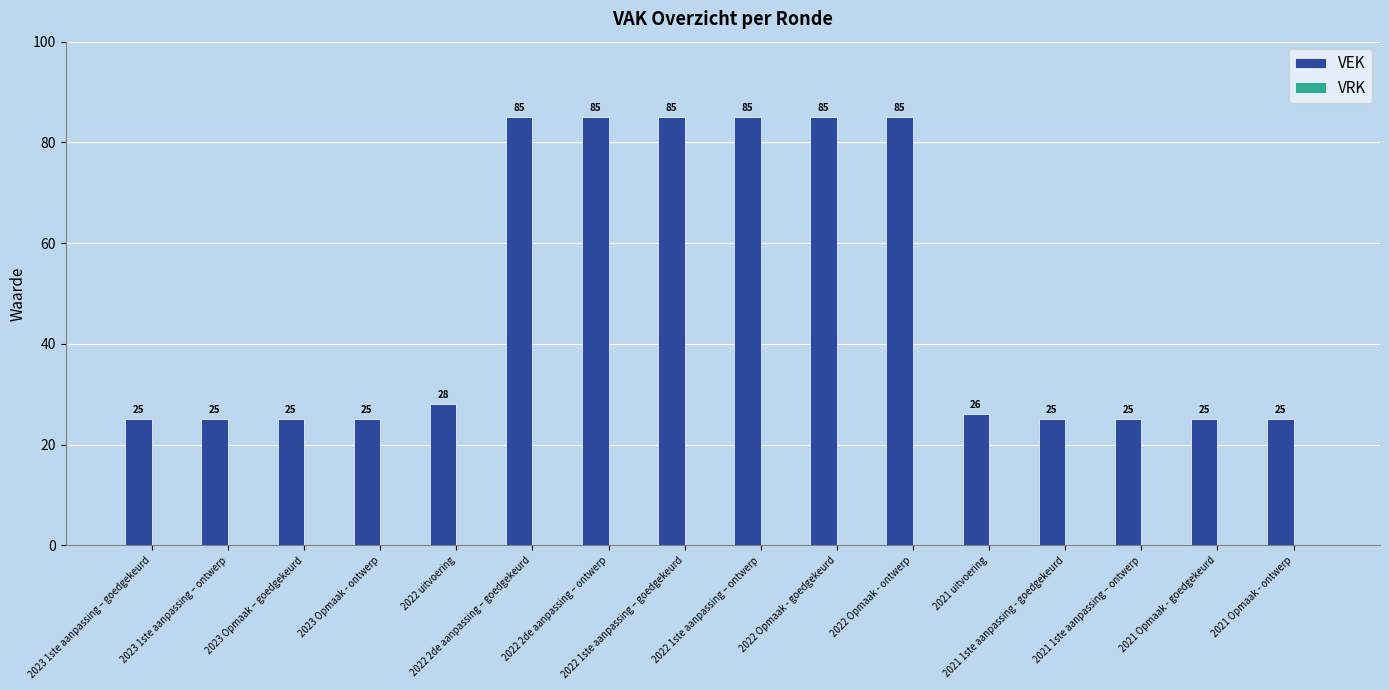

What is the difference between the maximum and minimum values?

60